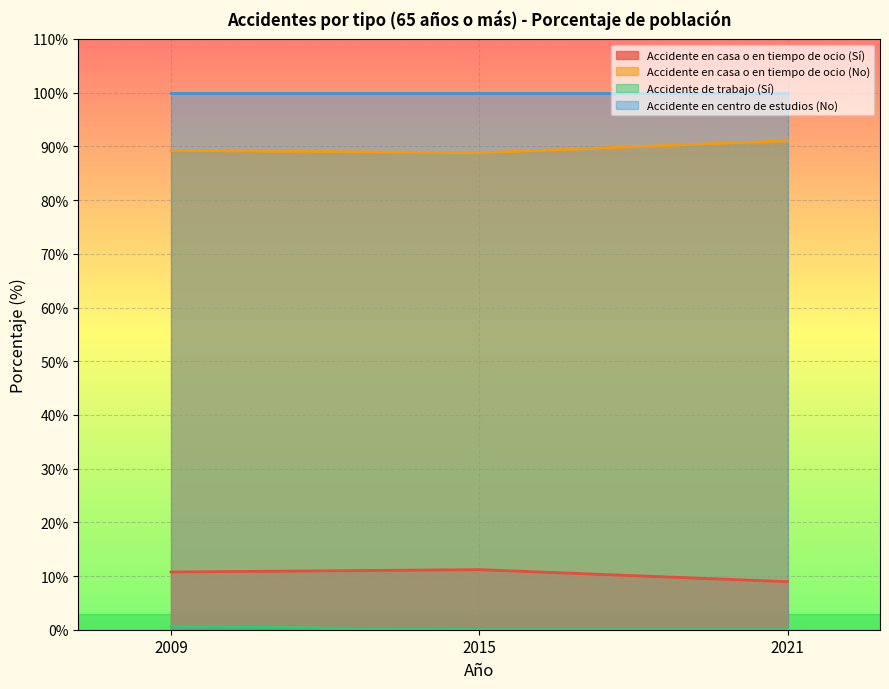

The Accidente de trabajo (Sí) series shows 0.8 at 2009. True or false?

False